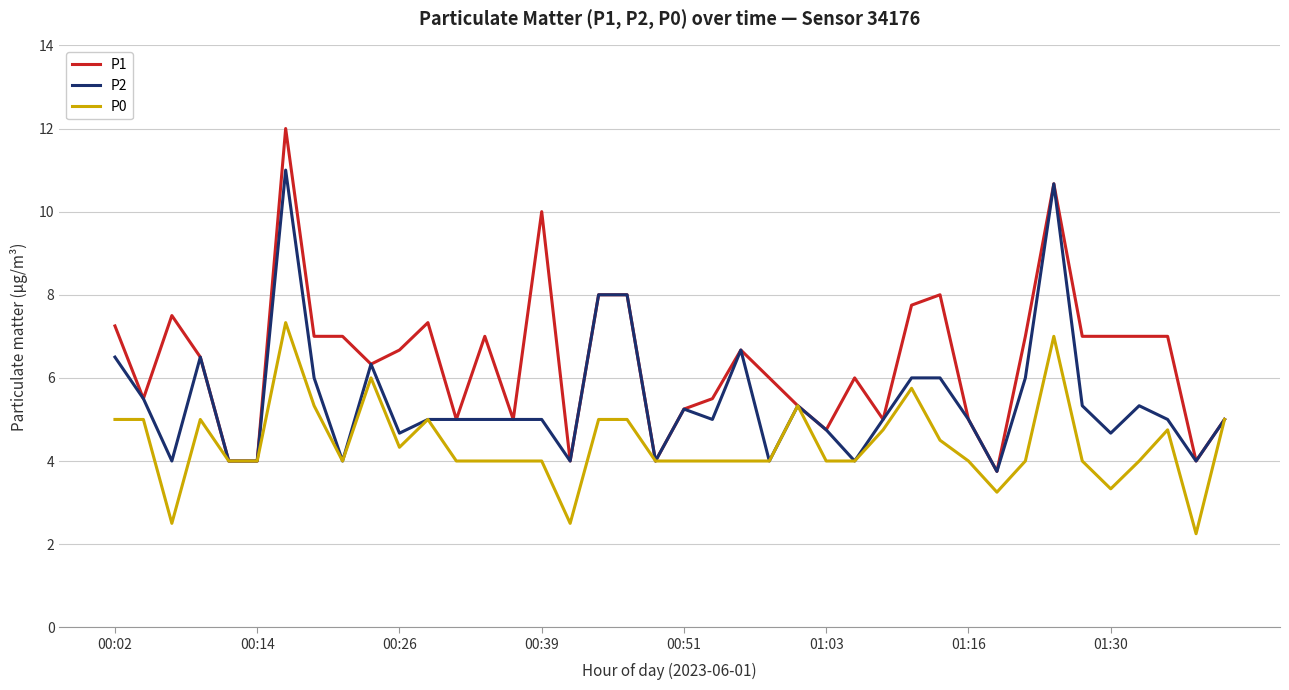

Which series has the largest total across all categories?

P1